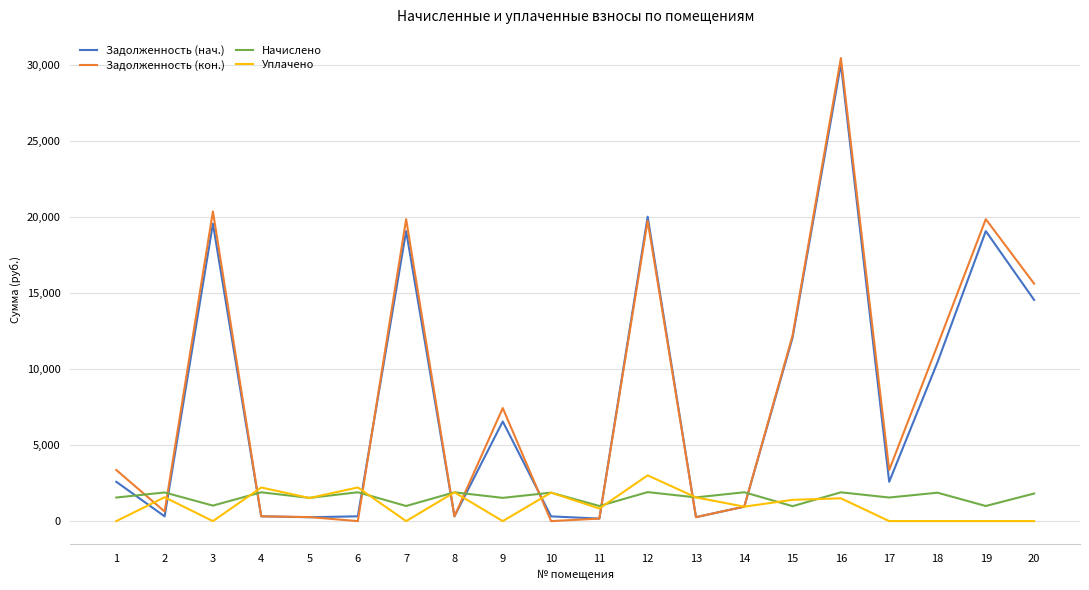

Which series has the widest spread of values?

Задолженность (кон.)